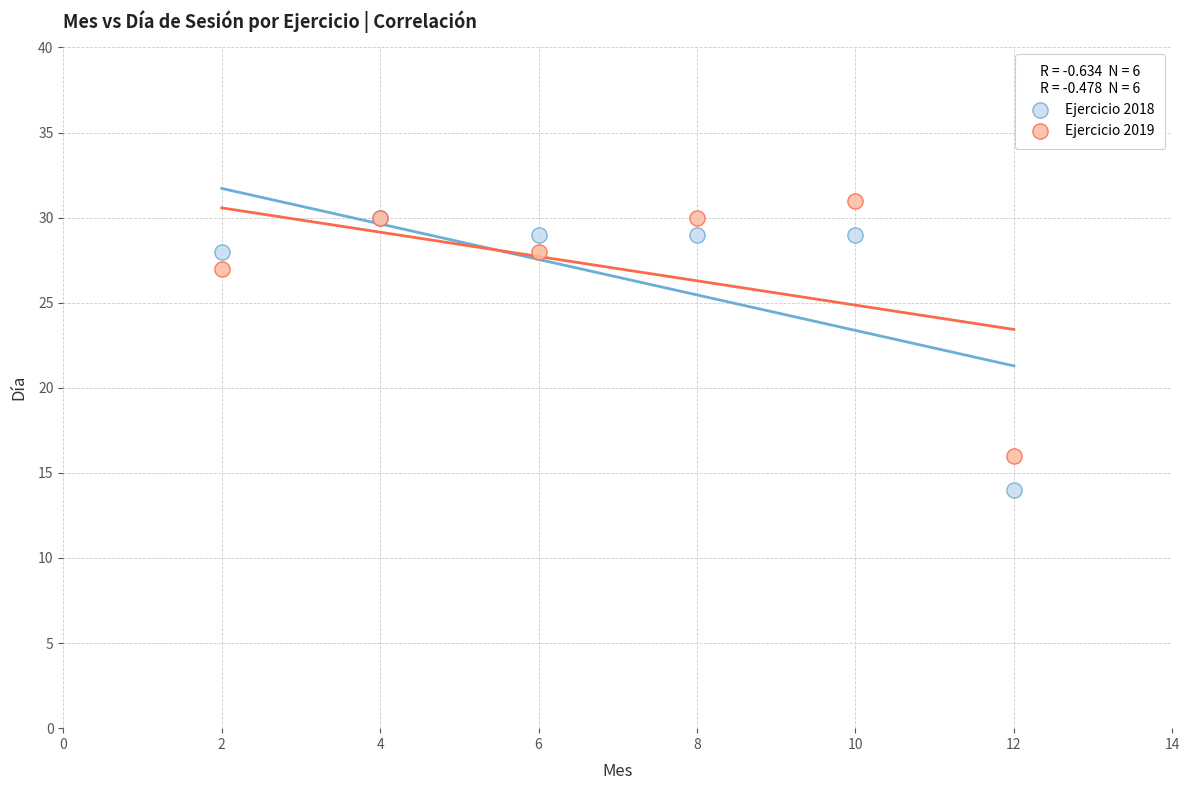

Which series has the largest Y range (max minus min)?

Ejercicio 2018